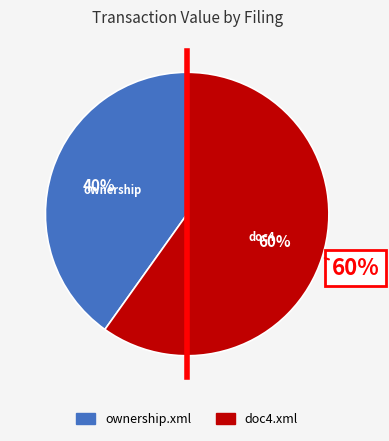

To the nearest percent, what is the difference between the largest and smallest slice percentages?

20%